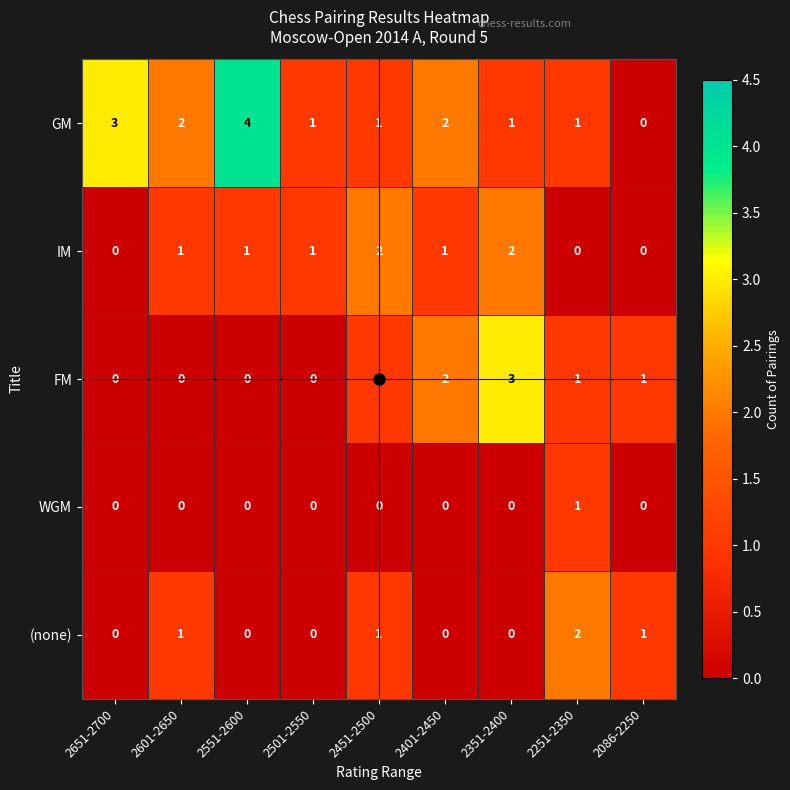

Which series changed the most between 2551-2600 and 2501-2550?

GM